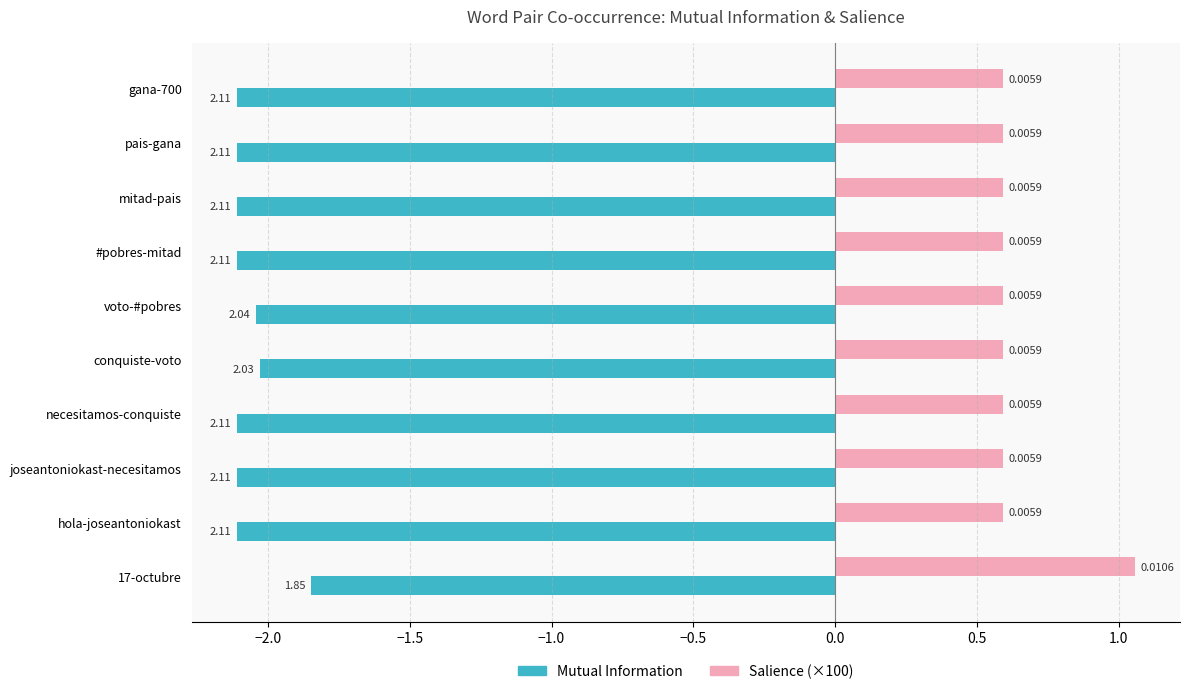

What is the average value of the Mutual Information series?

-2.1